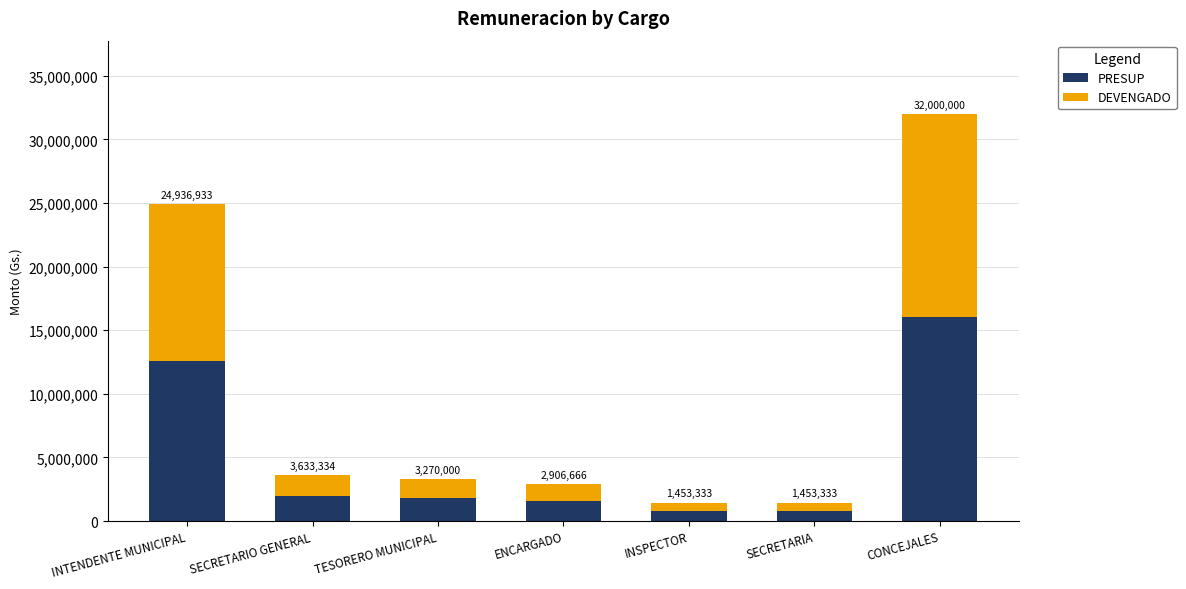

Where is PRESUP nearest to the value 8400000?

INTENDENTE MUNICIPAL